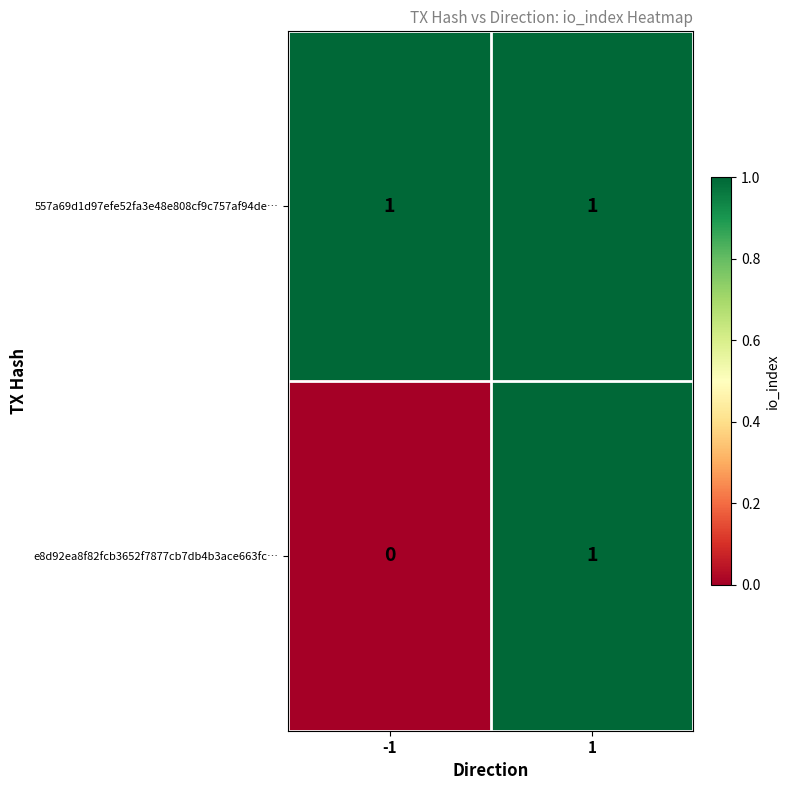

Which series has the largest total across all categories?

557a69d1d97efe52fa3e48e808cf9c757af94de…